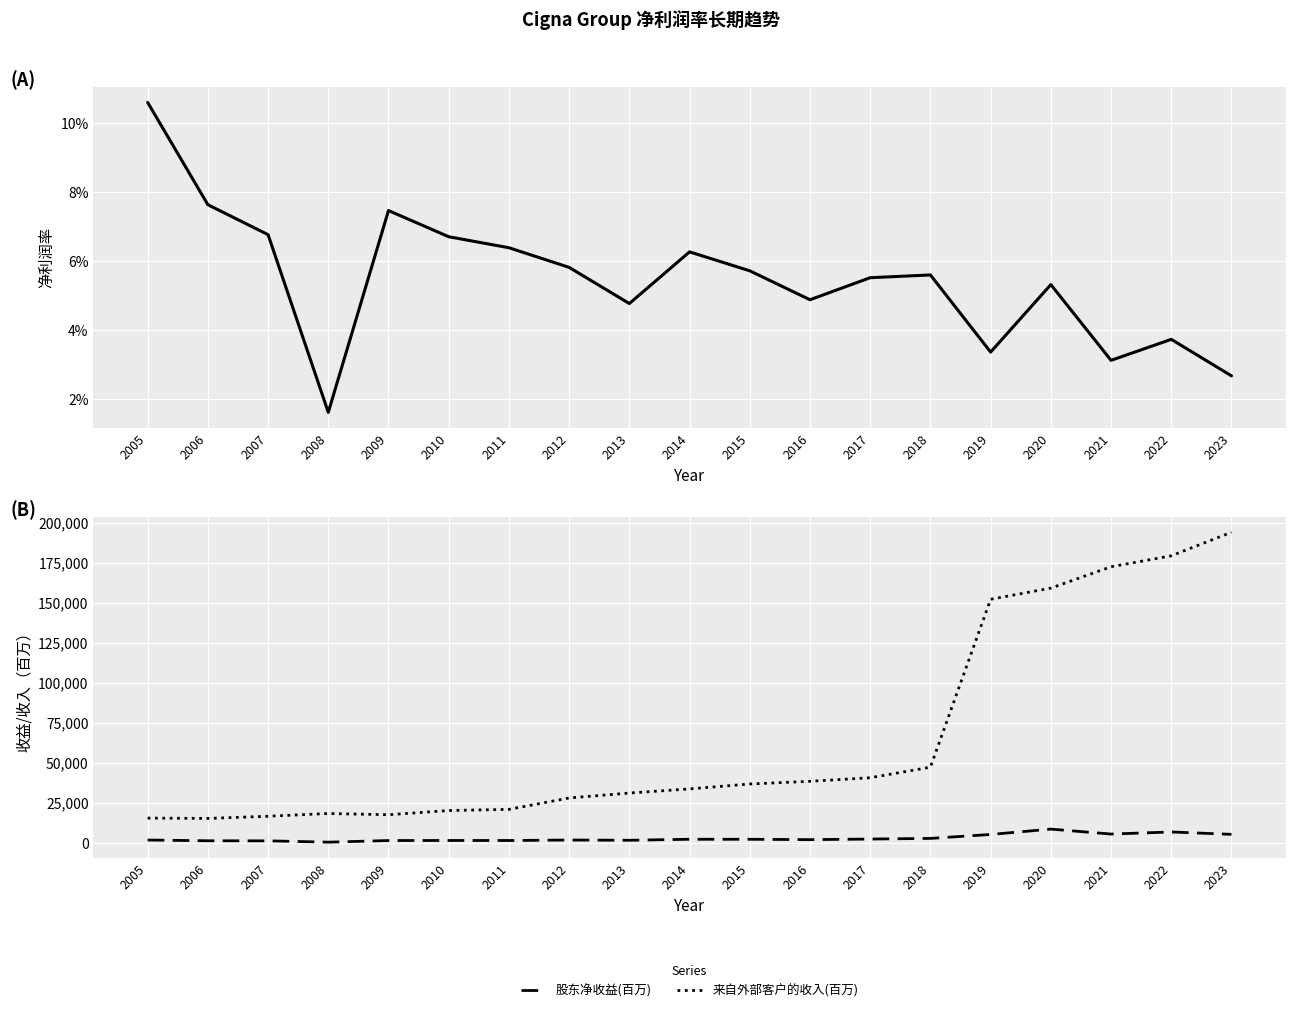

Which series has the widest spread of values?

来自外部客户的收入(百万)